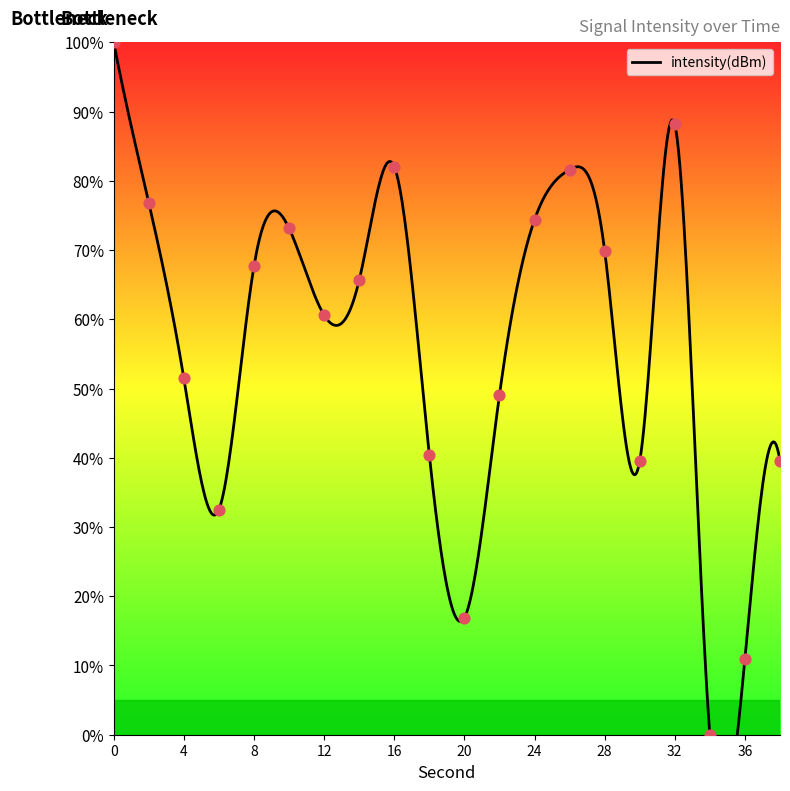

What is the ratio of the value at 10 to the value at 2?

1.0